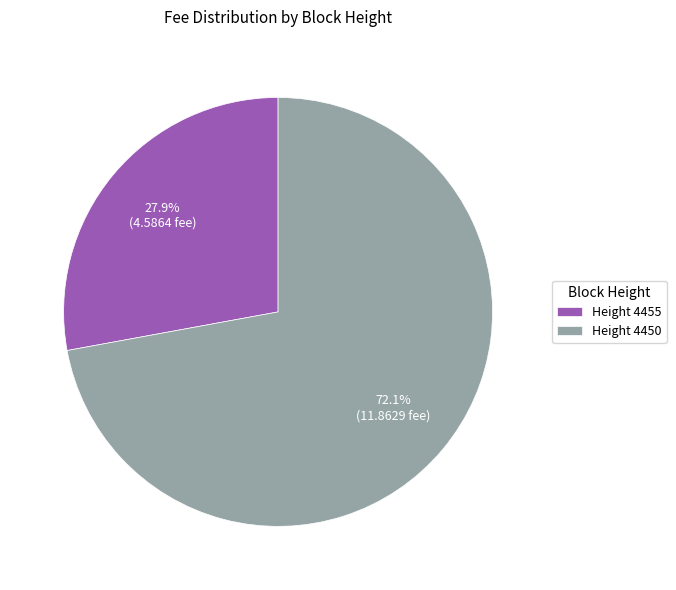

What is the largest slice in the pie chart?

Height 4450